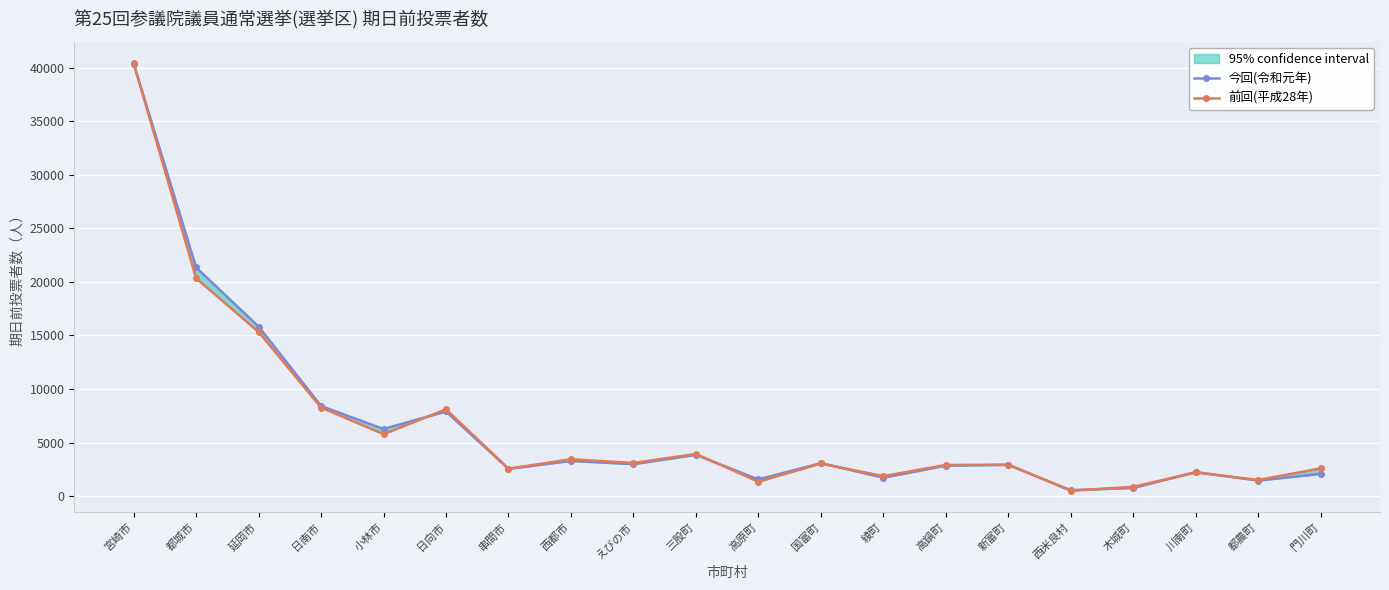

What is the average value of the 今回(令和元年) series?

6598